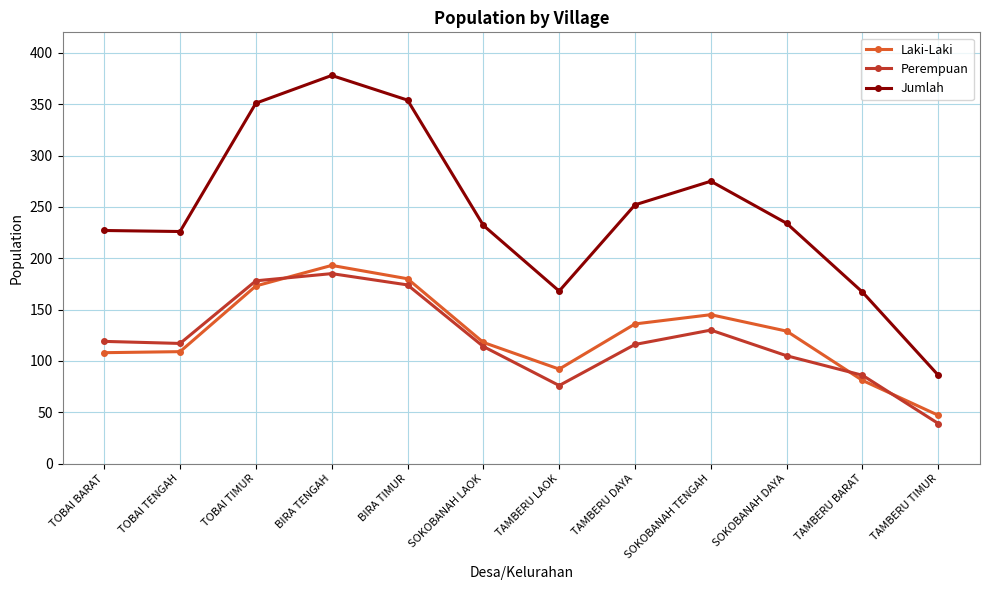

Does the chart have visible grid lines?

Yes